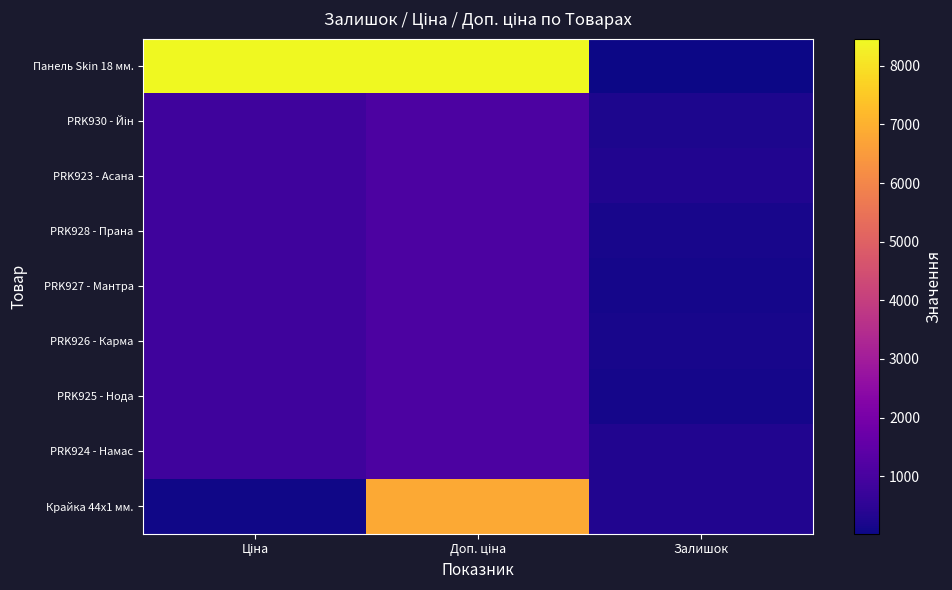

Count the number of categories in the chart.

3